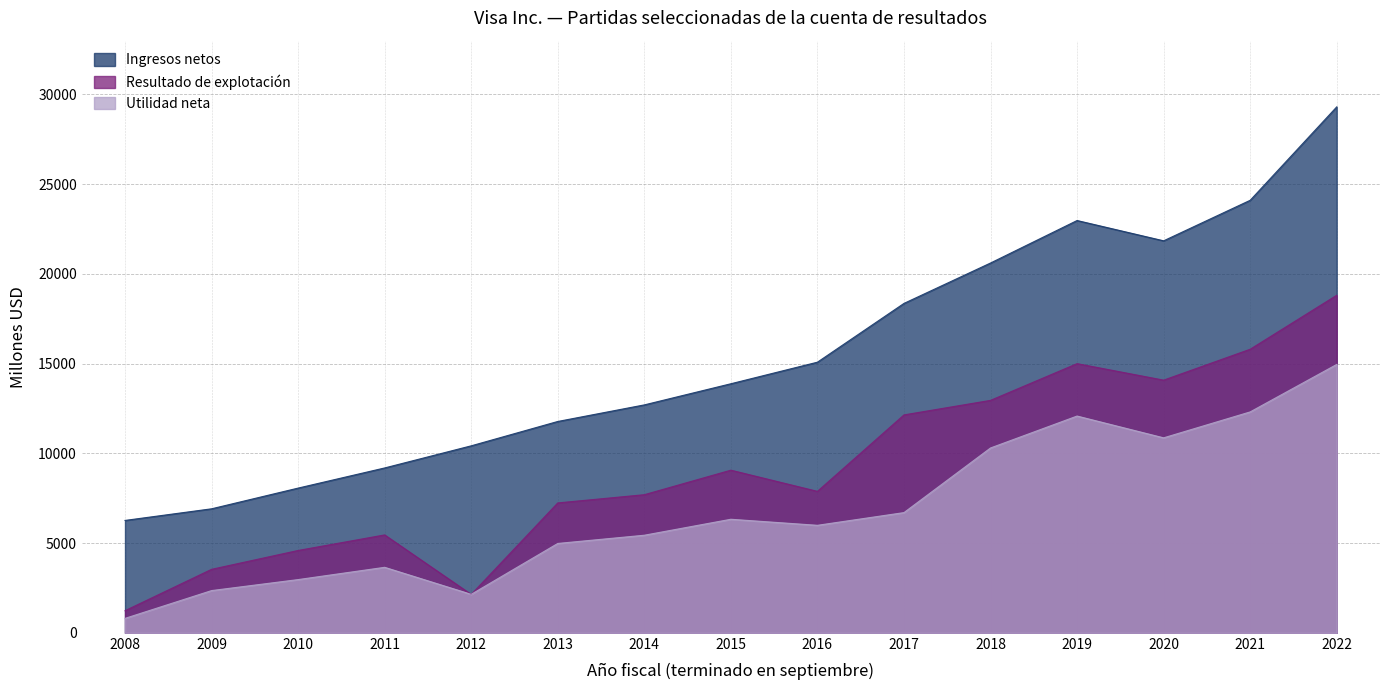

What is the maximum value shown in the chart?

29310